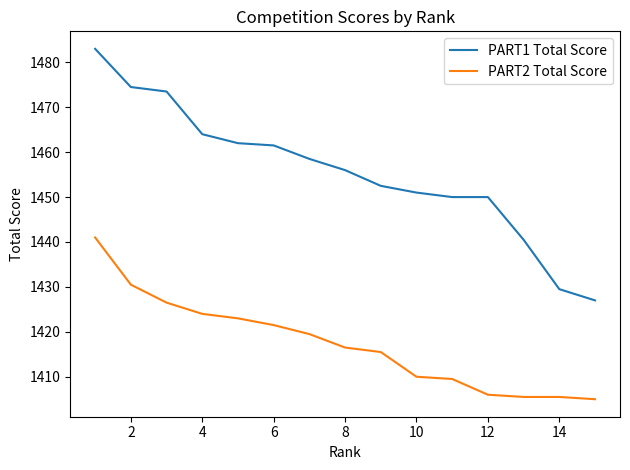

Which series has the largest total across all categories?

PART1 Total Score